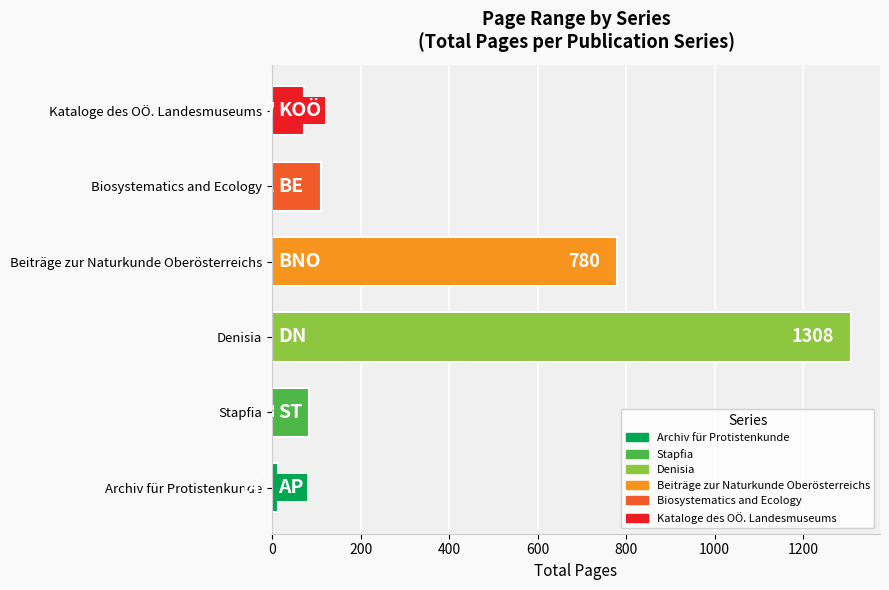

Does the chart contain stacked bars?

No